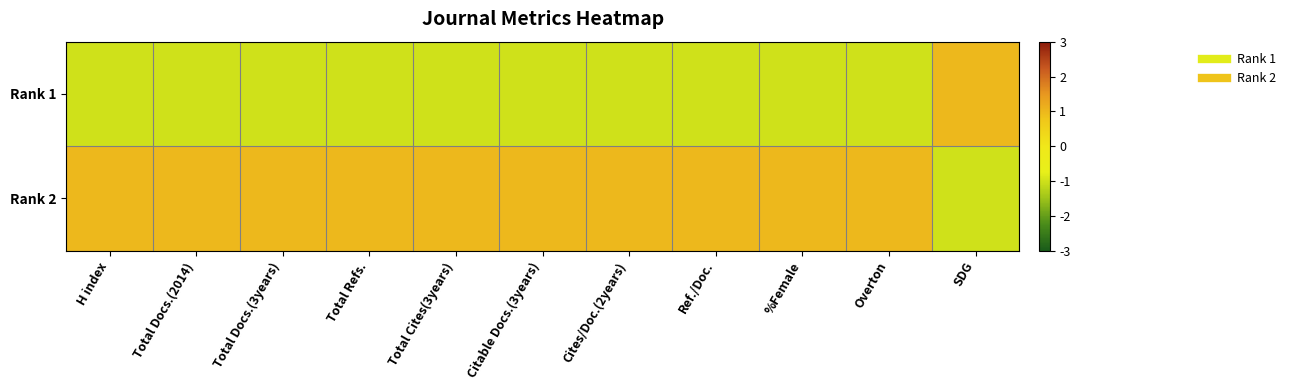

What is the difference between the highest and lowest values at Citable Docs.(3years)?

2